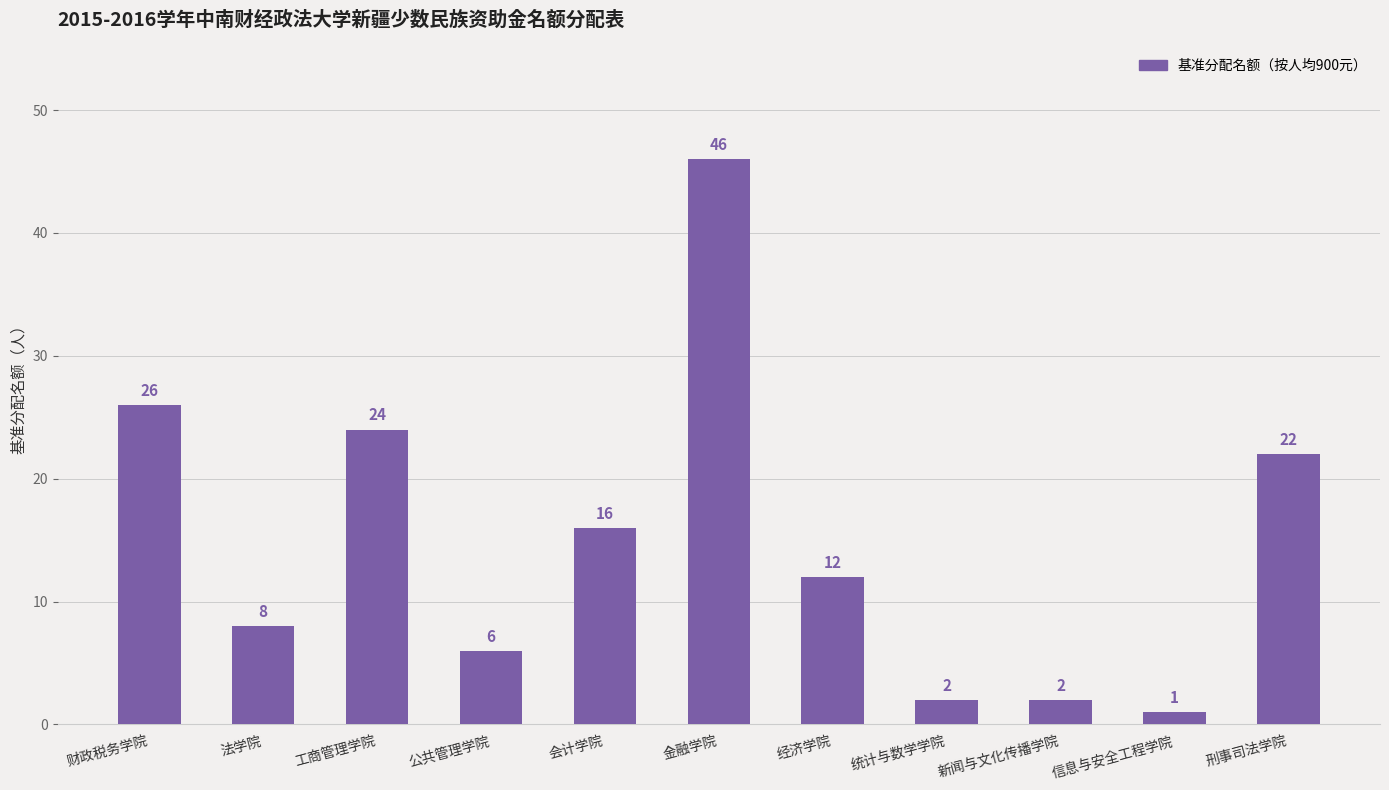

What position from the right is 会计学院?

7